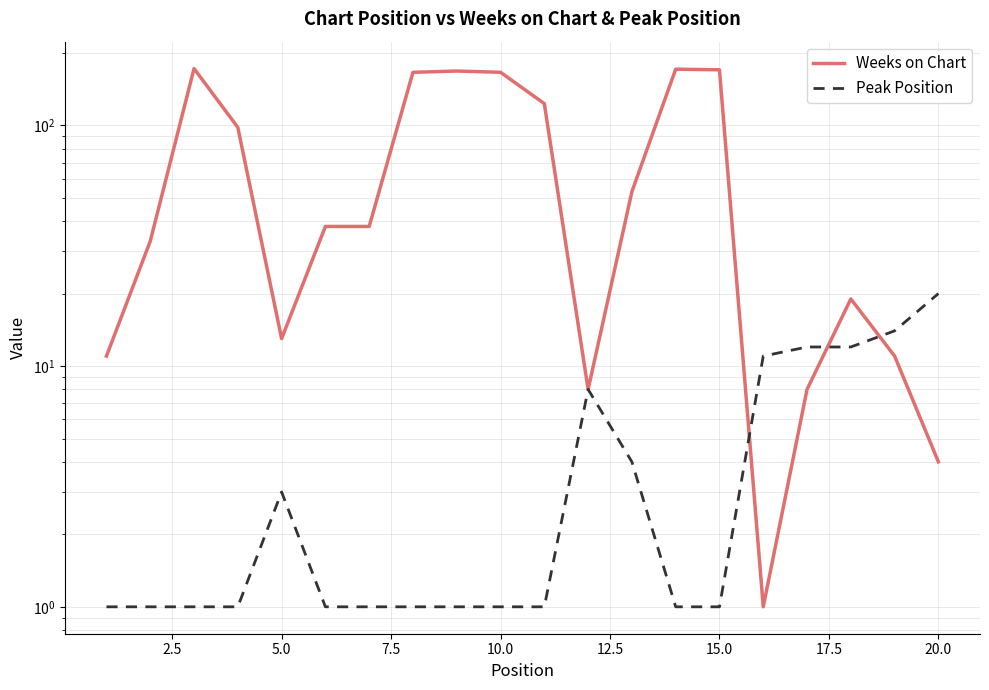

How many times do Weeks on Chart and Peak Position cross each other?

3